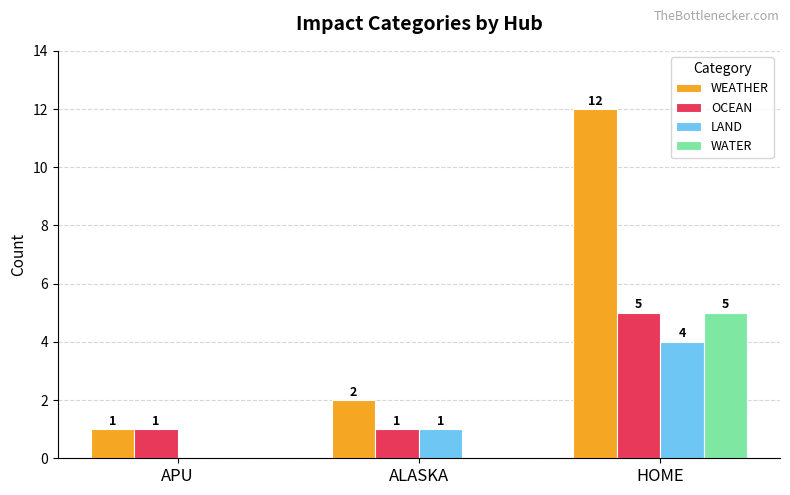

Between ALASKA and HOME, which series saw the biggest shift?

WEATHER